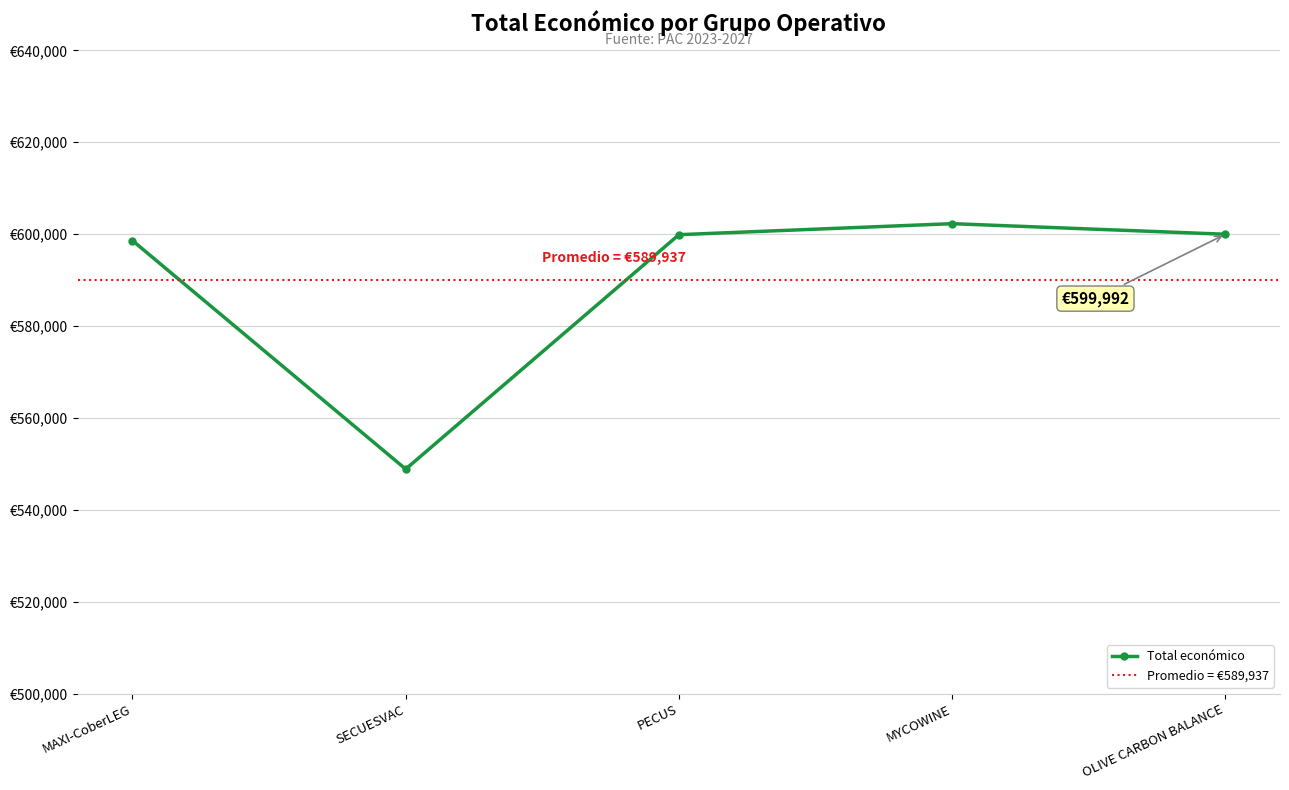

Reading left to right, extract all data points from this chart.

598609.0	548889.0	599898.0	602295.4	599992.0